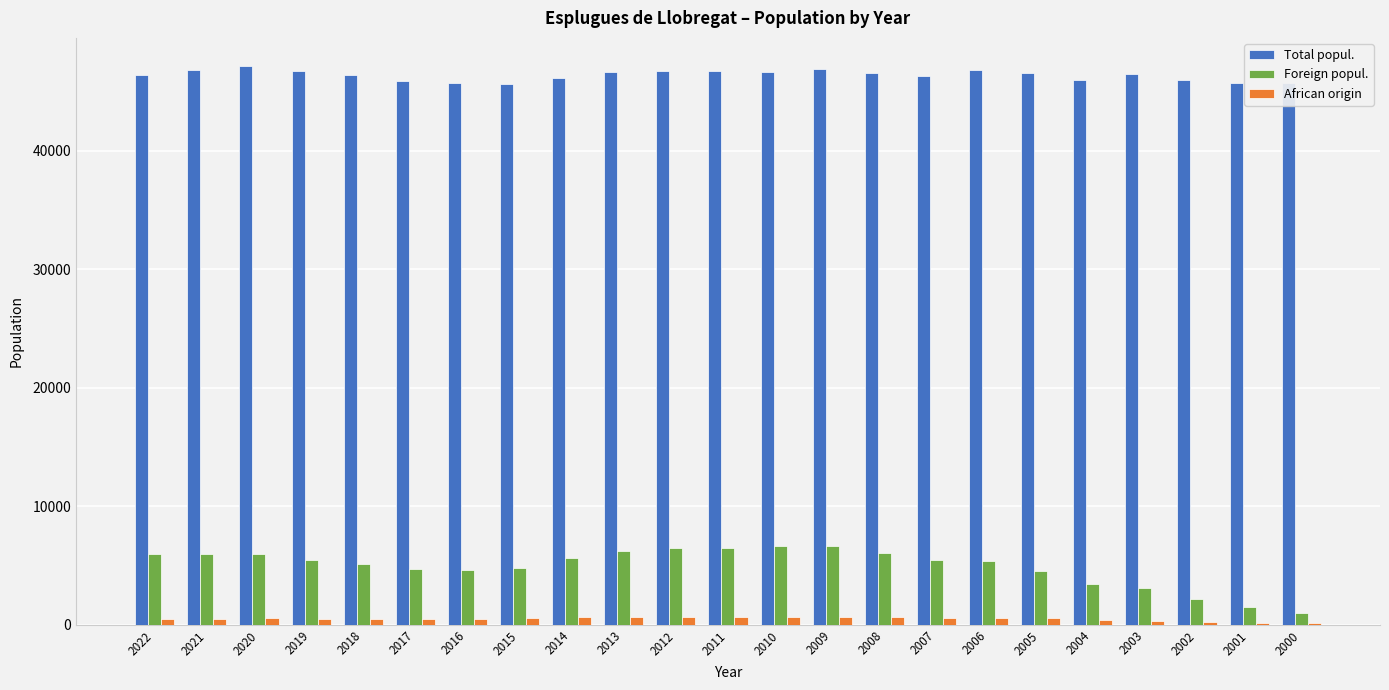

Is the value of African origin at 2006 greater than the value of Total popul. at 2013?

No